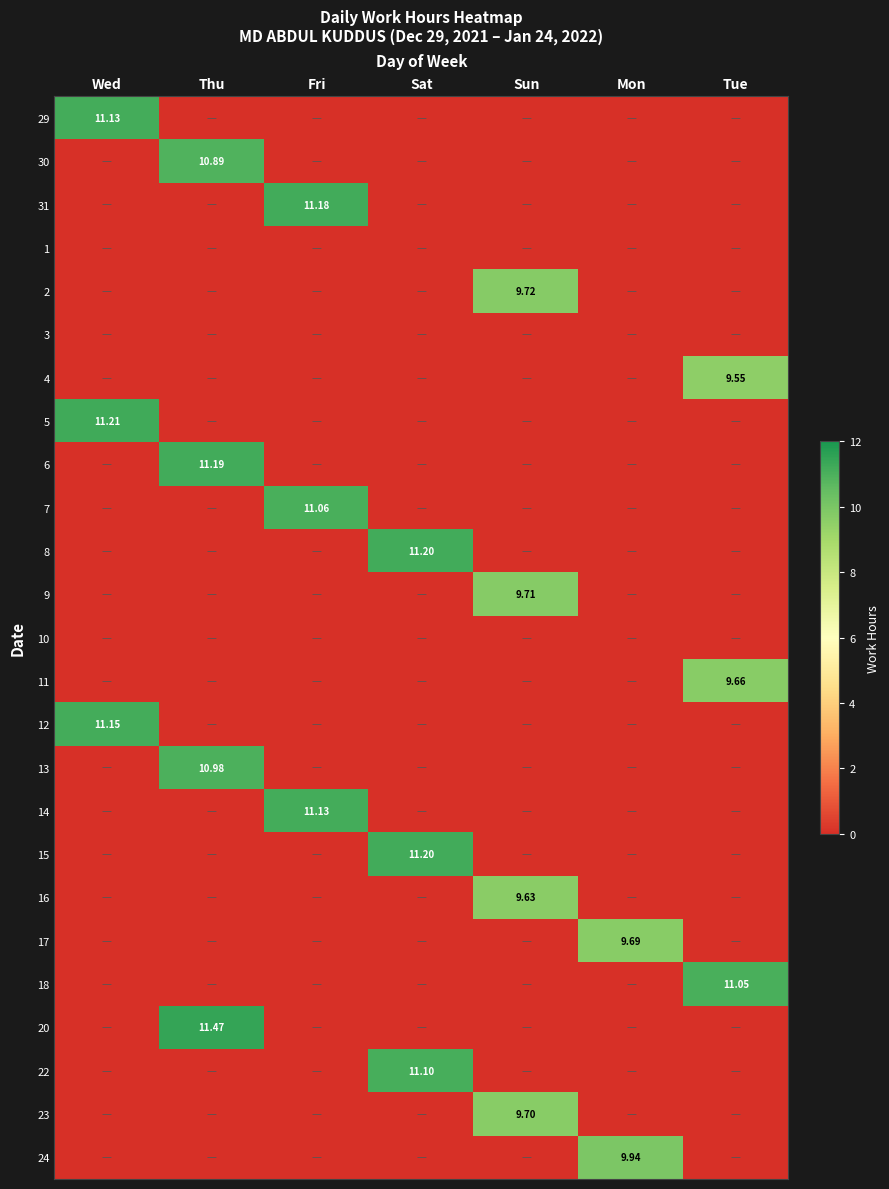

What is the total value across all series at Tue?

30.3